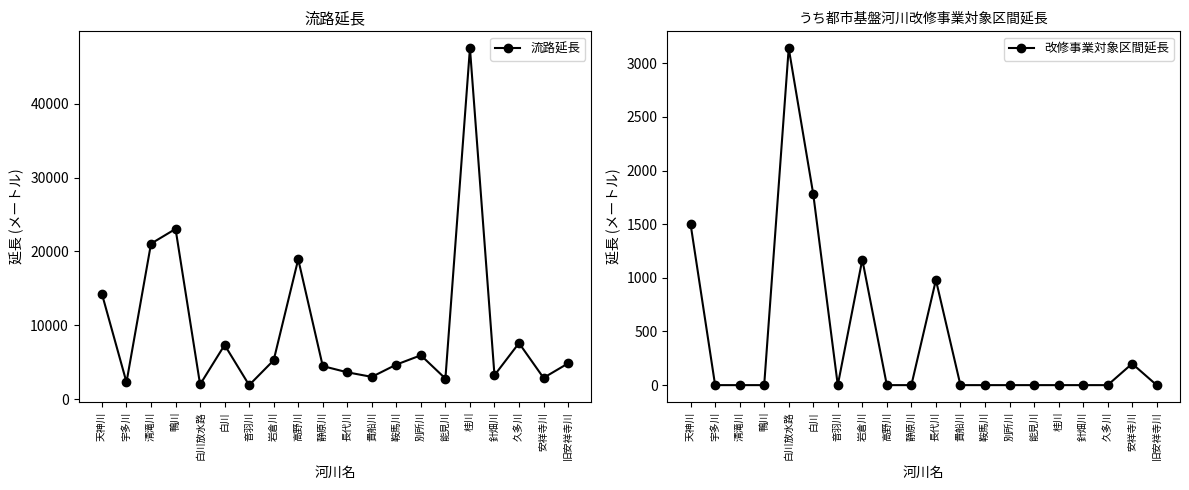

Is it true that 流路延長 equals 23045 at 鴨川?

True